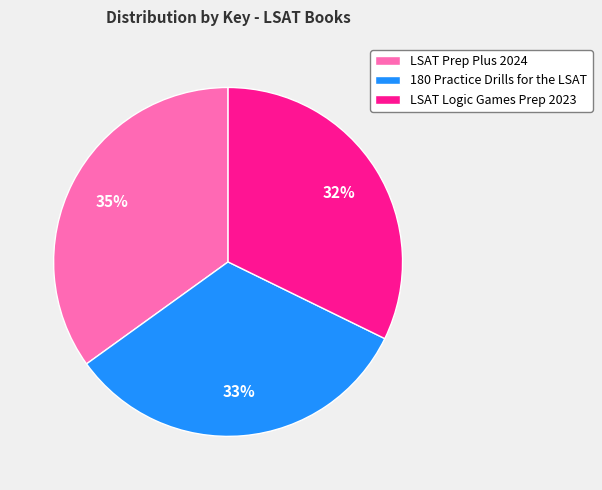

To the nearest percent, what is the difference between the largest and smallest slice percentages?

3%